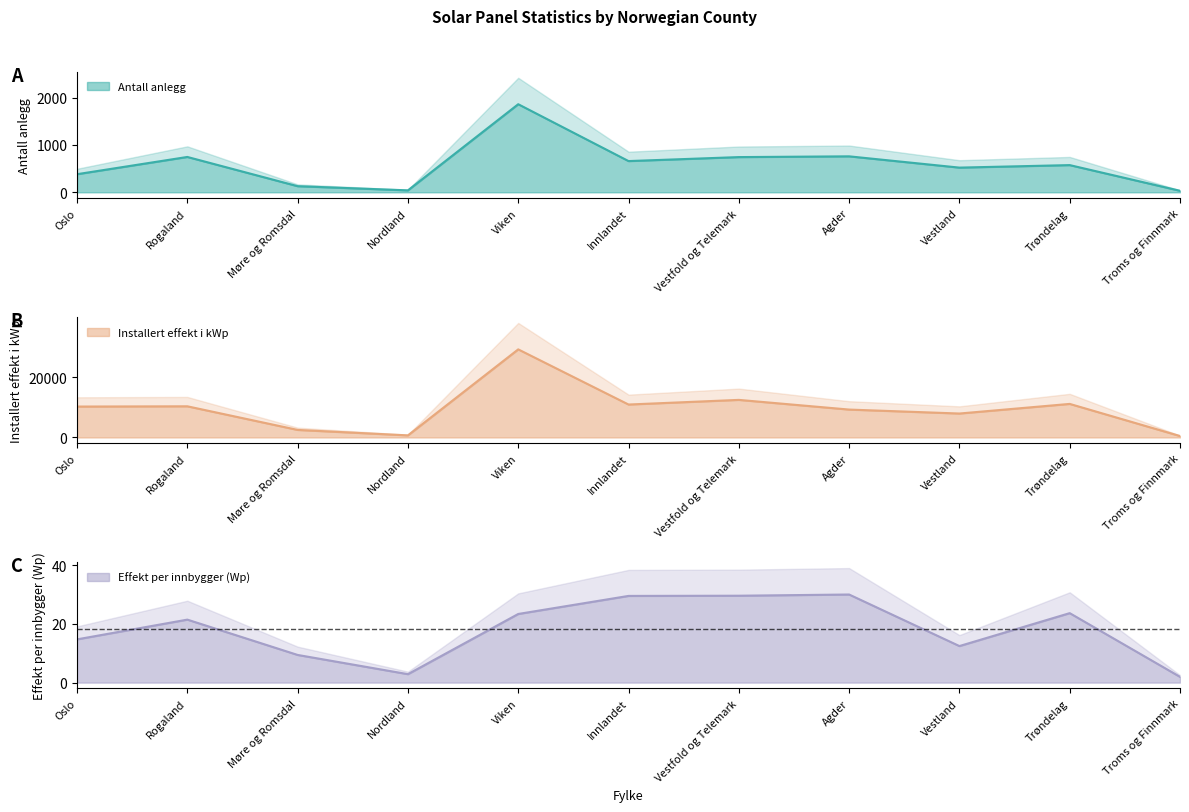

Where is Installert effekt per innbygger i Wp nearest to the value 15?

Oslo